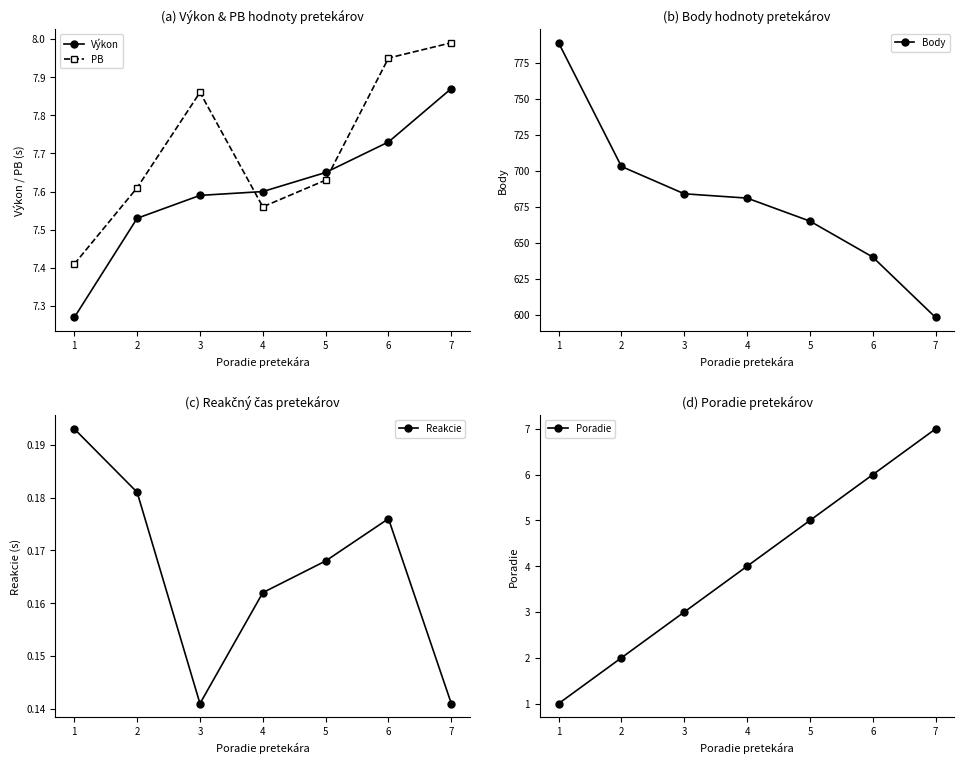

True or false: Výkon and Body cross at least once.

False